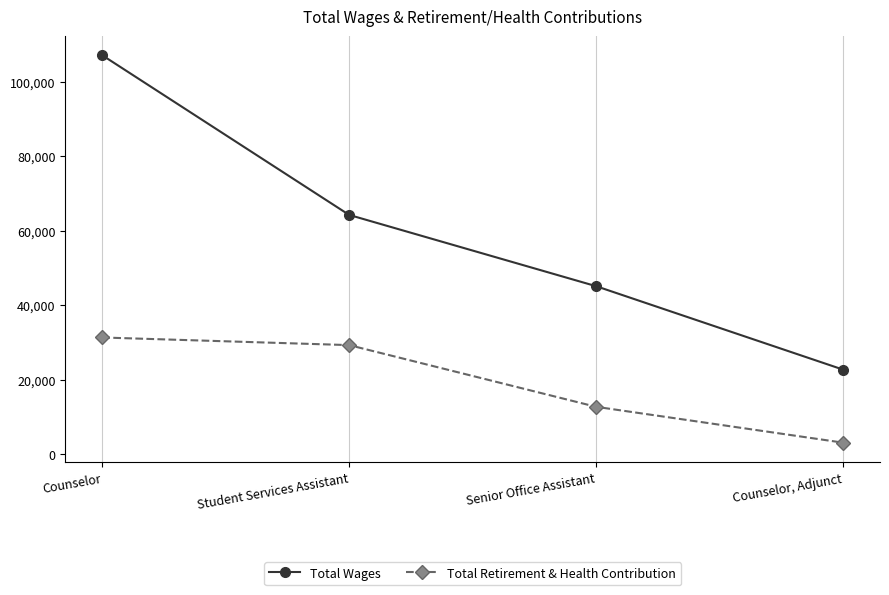

Read the Total Wages value at Student Services Assistant, to the nearest 50.

64200